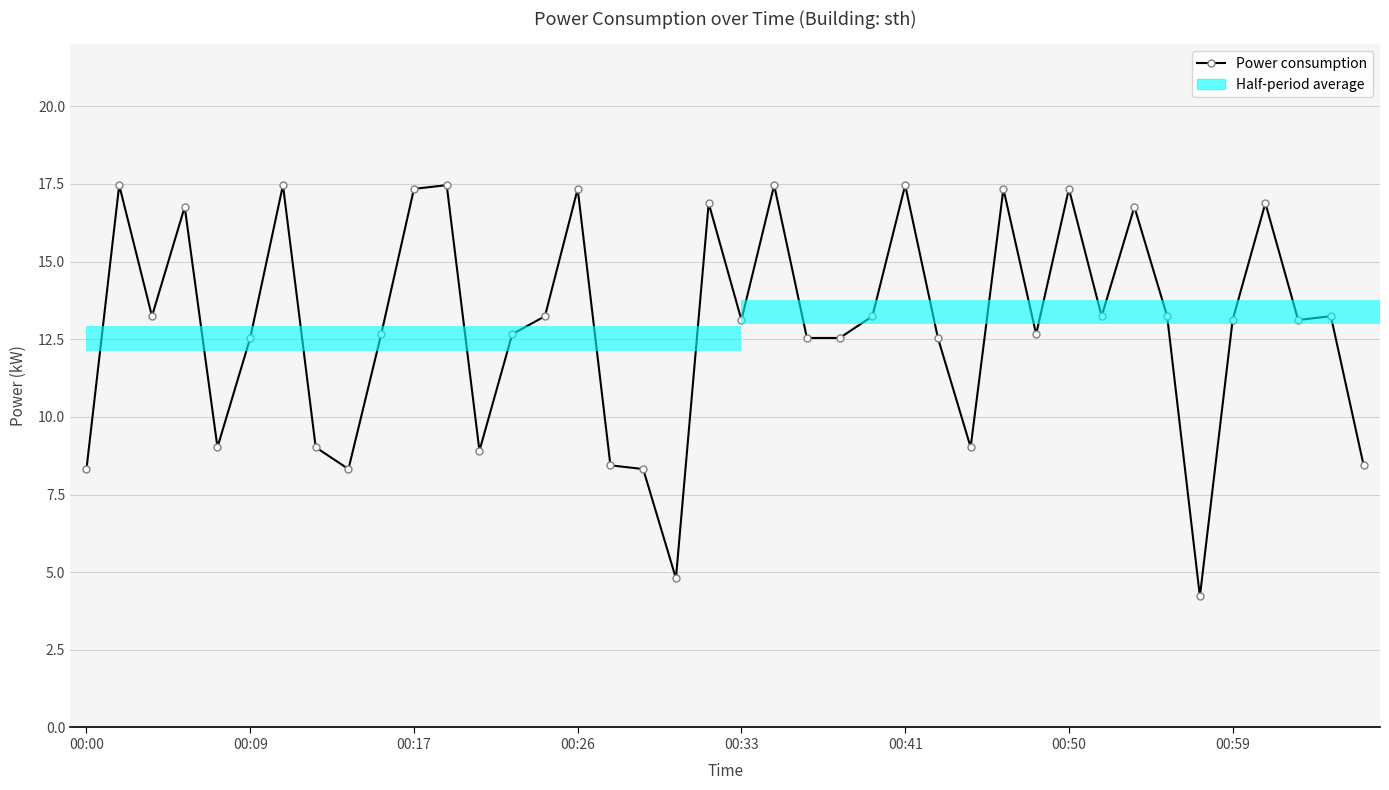

What is the difference between the values at 10 and 18?

12.5